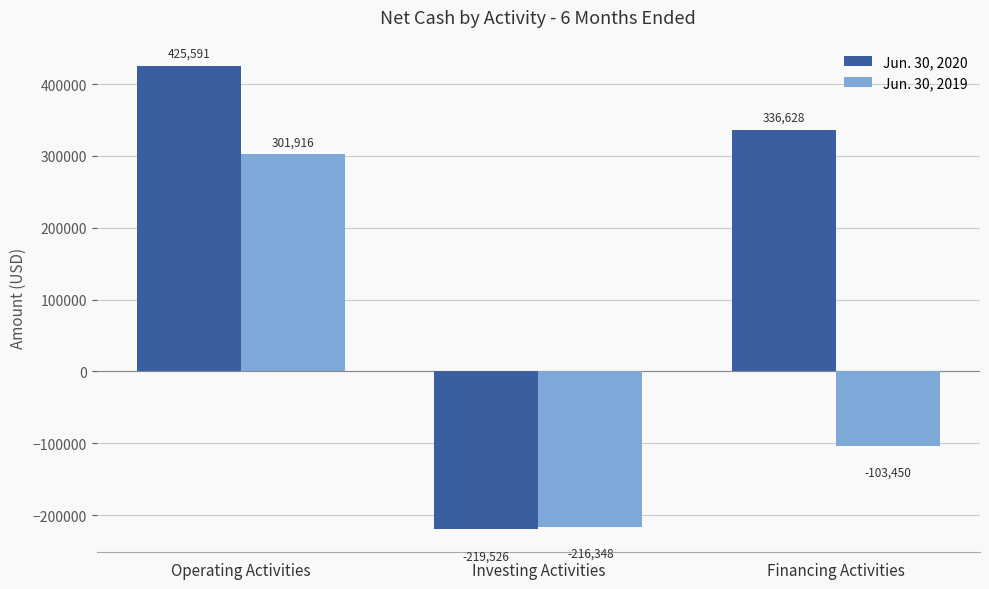

Reading left to right, extract all data points from this chart.

Jun. 30, 2020: Operating Activities=425591	Investing Activities=-219526	Financing Activities=336628
Jun. 30, 2019: Operating Activities=301916	Investing Activities=-216348	Financing Activities=-103450